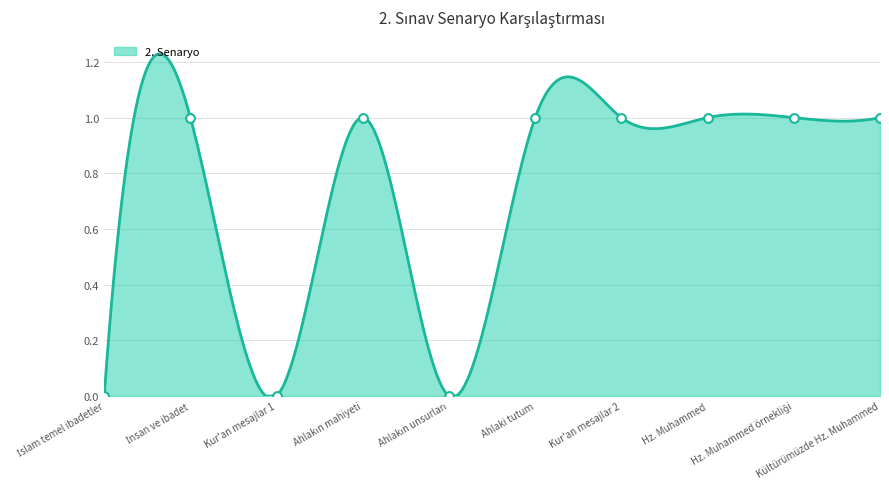

Is the value of 3. Senaryo at Kültürümüzde Hz. Muhammed greater than the value of 2. Senaryo at Ahlaki tutum?

No